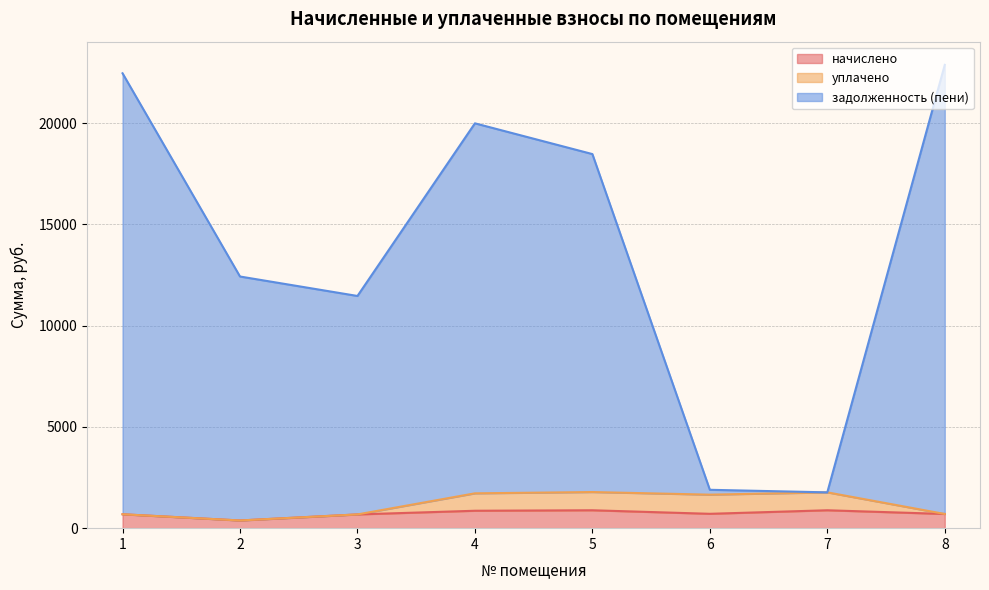

What is the value of the уплачено point at the 3rd from the left?

678.9